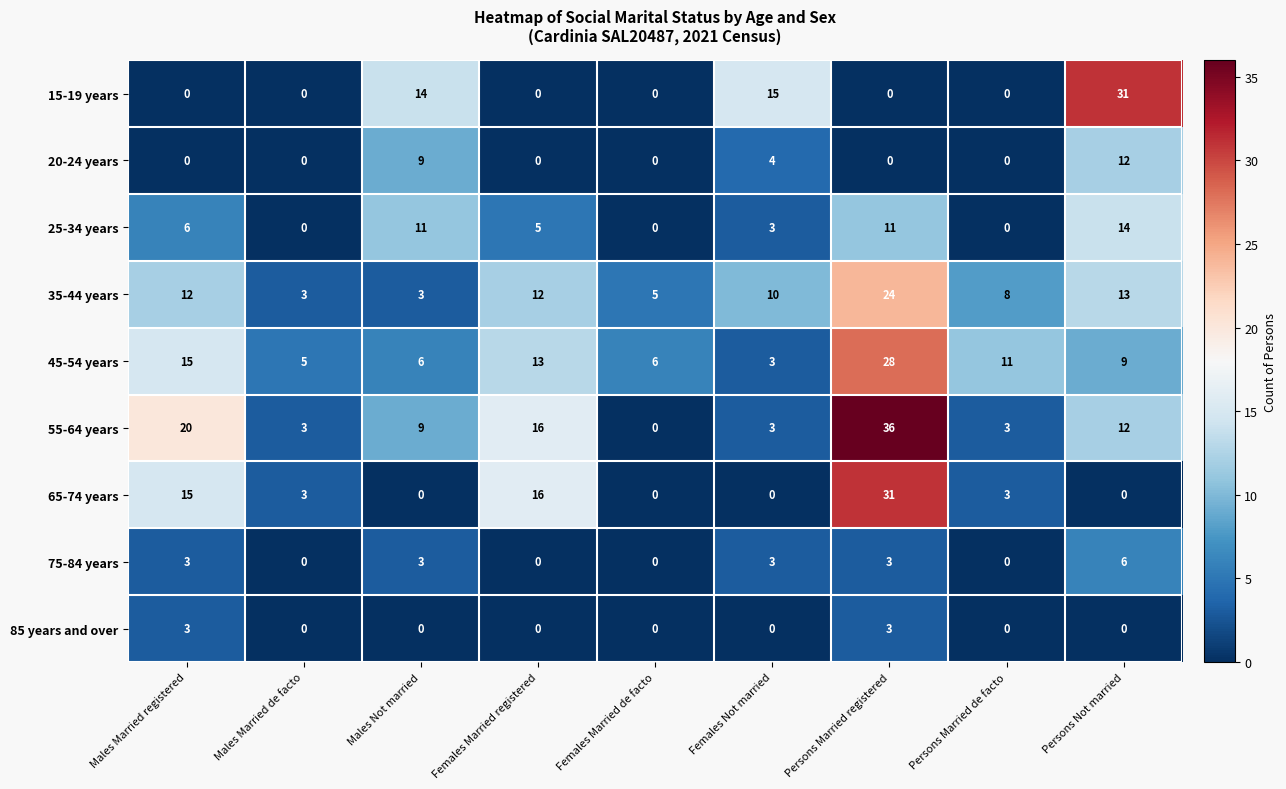

Which series has the largest total across all categories?

55-64 years